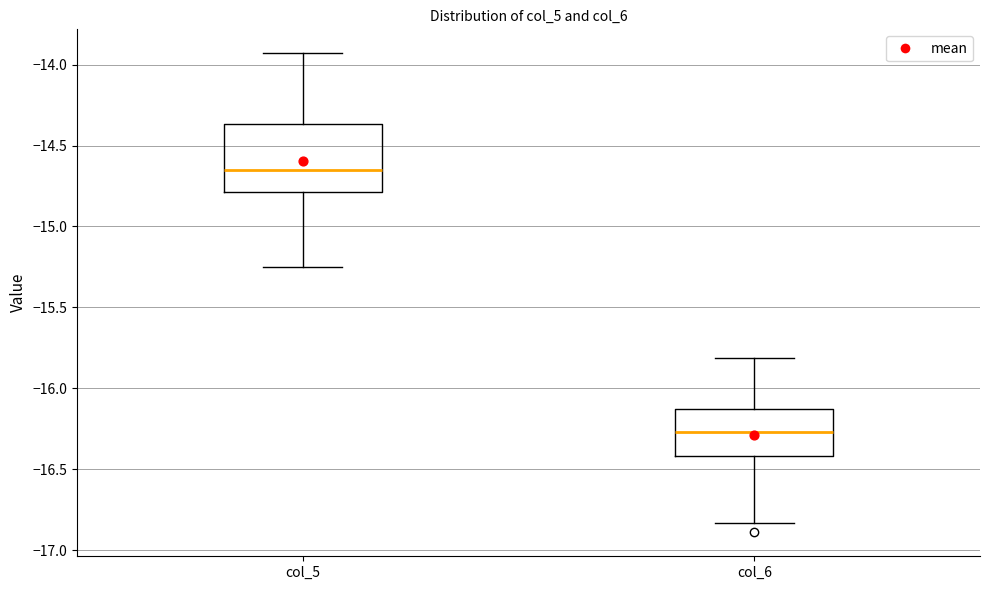

Reading left to right, read every box against the y-axis: the position of its median line, the range the box covers, and the ends of its whiskers. The values are not printed on the chart, so give them approximately, as read against the axis.

col_5: median -14.65, box -14.80 to -14.35, whiskers -15.25 to -13.95
col_6: median -16.25, box -16.40 to -16.15, whiskers -16.85 to -15.80